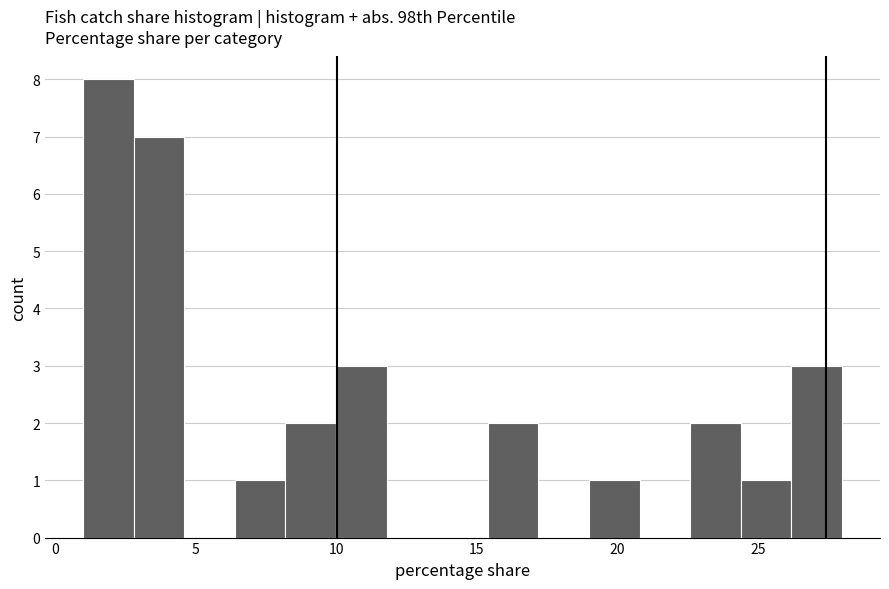

Around what value on the x-axis is the tallest bar? Give the approximate position of its centre, as read against the axis.

2.0